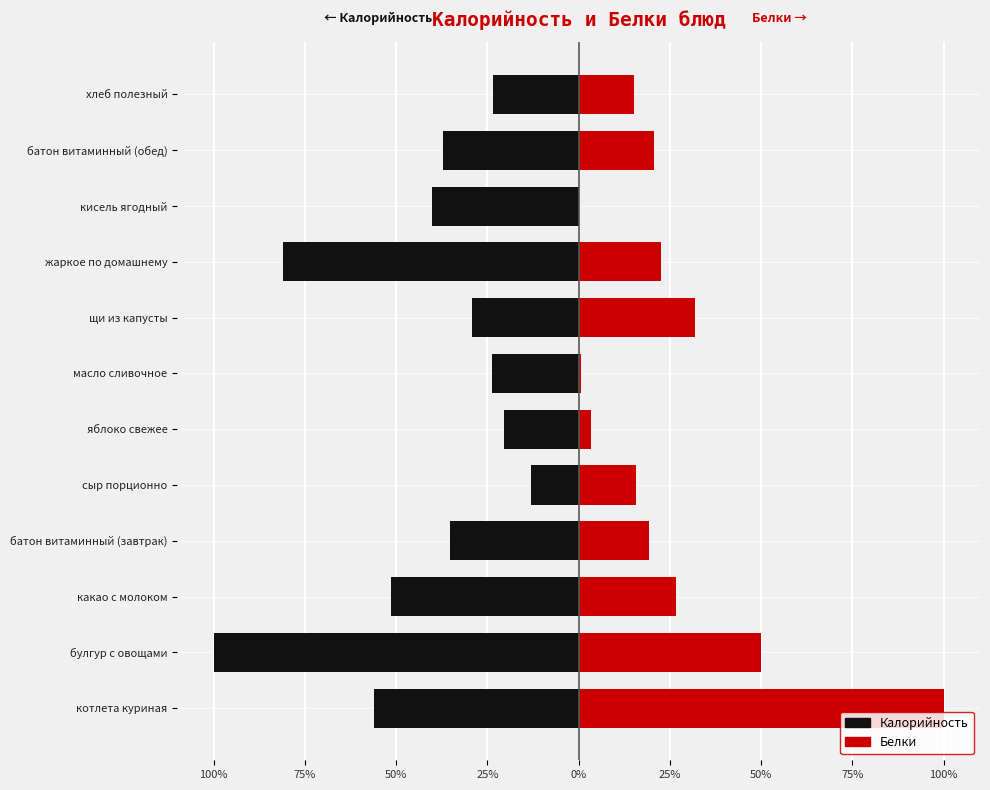

What is the difference between the maximum and minimum values in the Белки series?

100.0